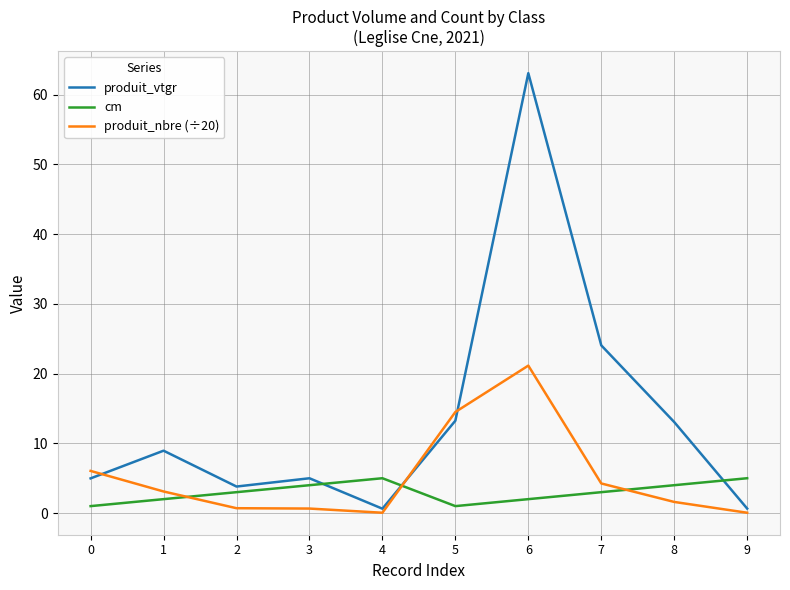

What is the highest value of the cm series?

5.0